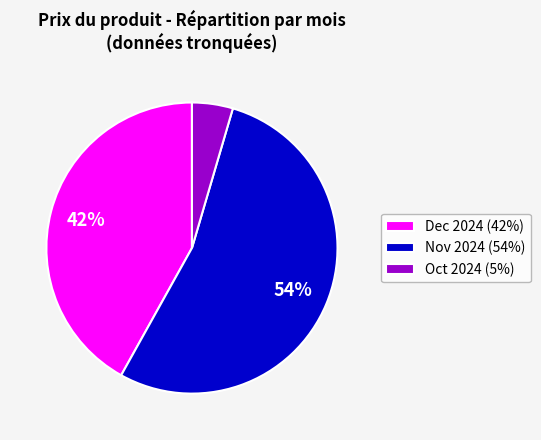

Count the number of slices in the pie.

3